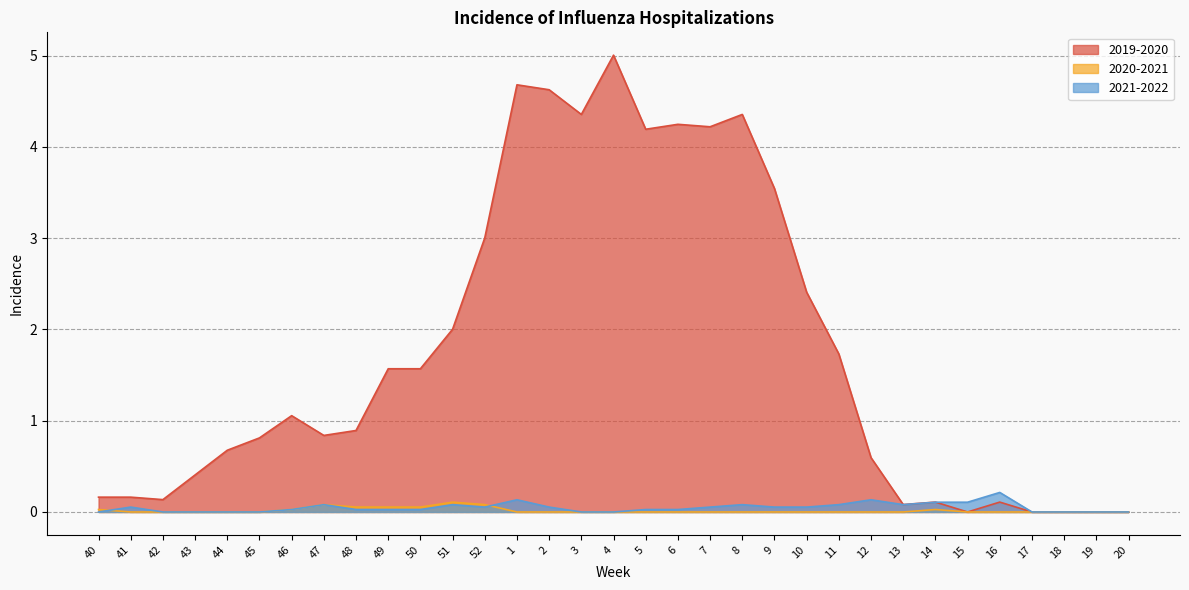

What is the value of the 2019-2020 point at the 21st from the left?

4.4